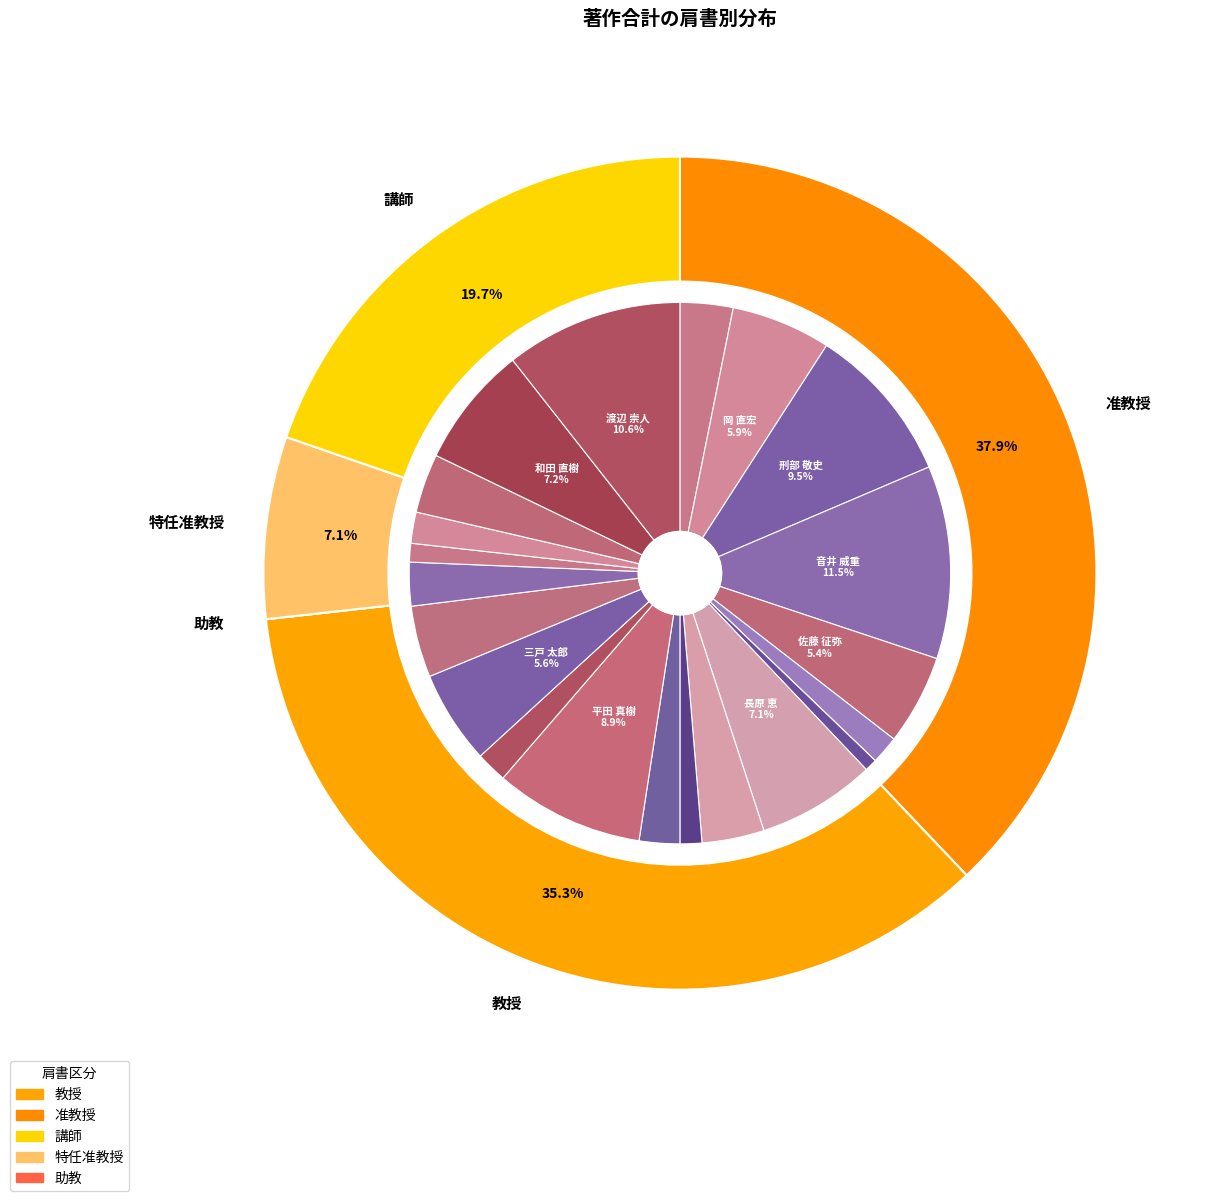

Approximately how many times larger is the value at 山城 考 compared to 山田 晃嗣?

0.6